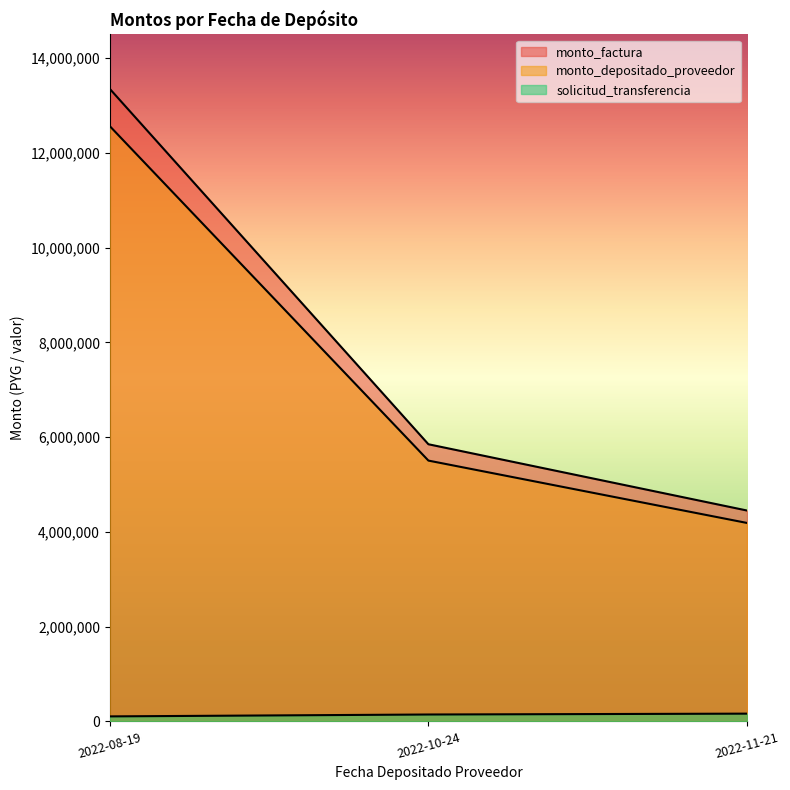

Reading right to left, list all the values displayed in this chart.

monto_factura: 4451000	5850000	13352000
monto_depositado_proveedor: 4188593	5505116	12564840
solicitud_transferencia: 163849	145722	105835